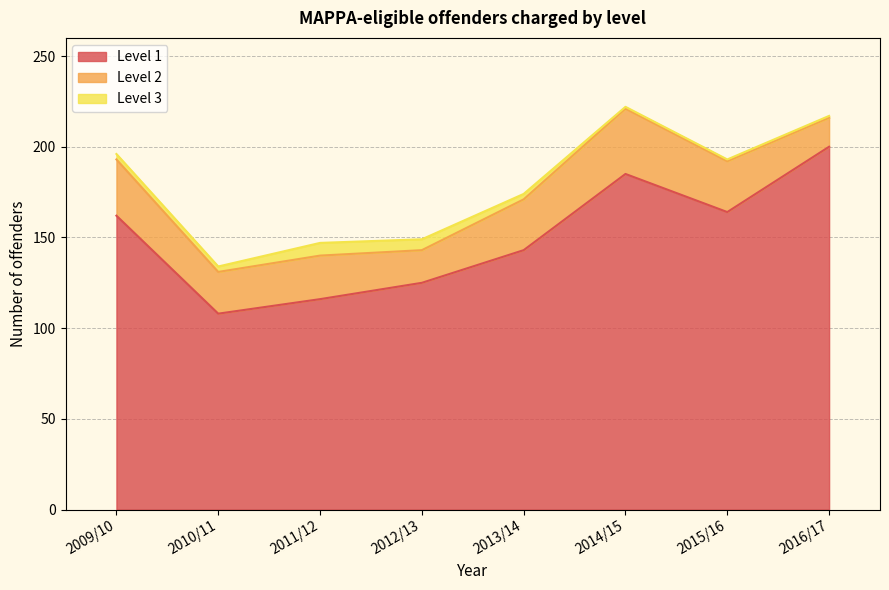

At which label does Level 1 reach its minimum?

2010/11